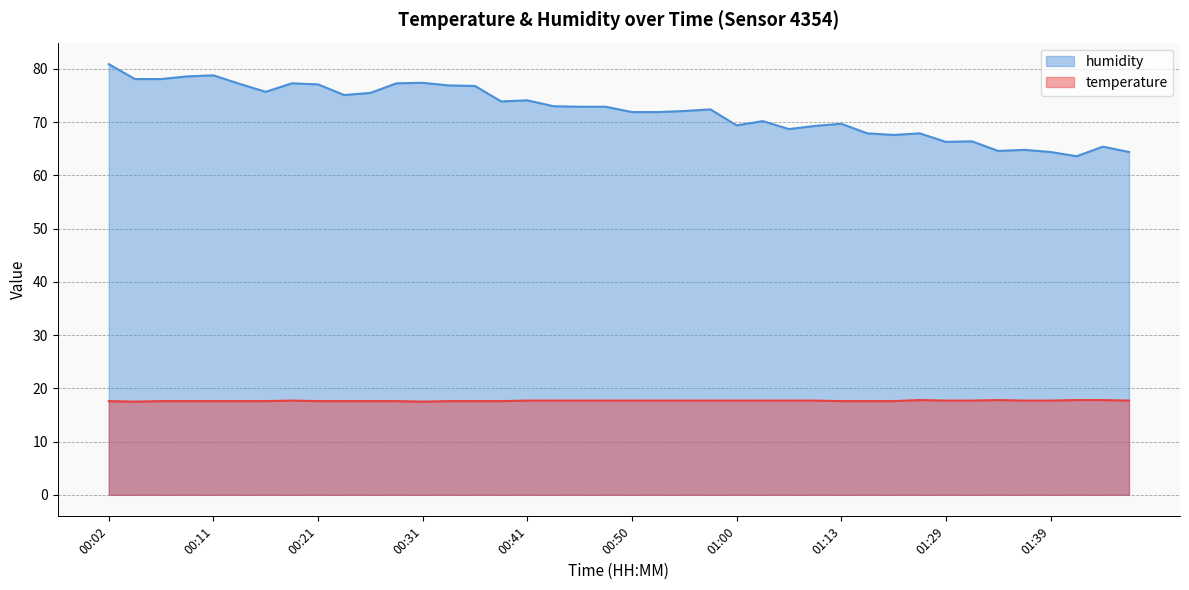

Where is the first local minimum for humidity?

00:16